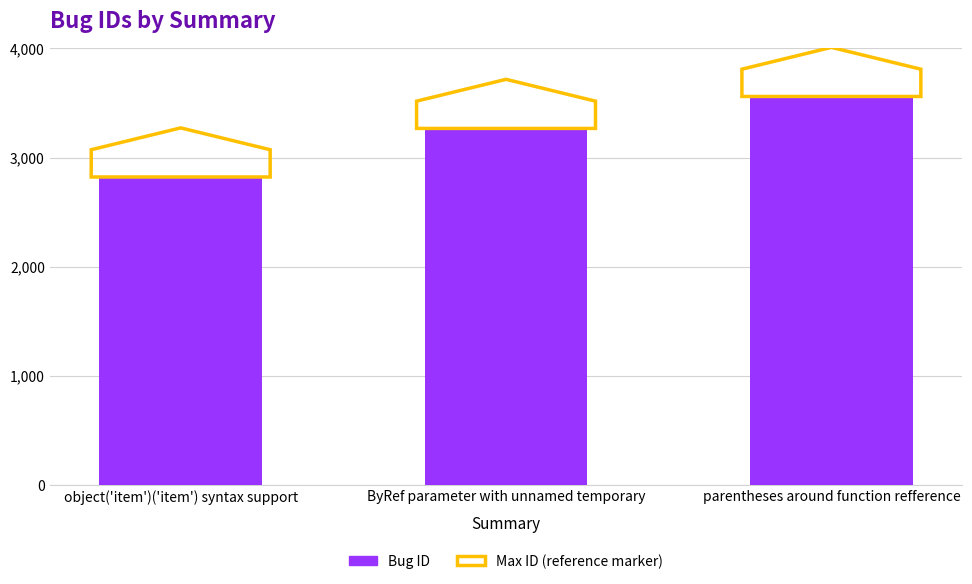

What is the change in value from object('item')('item') syntax support to parentheses around function refference?

+738